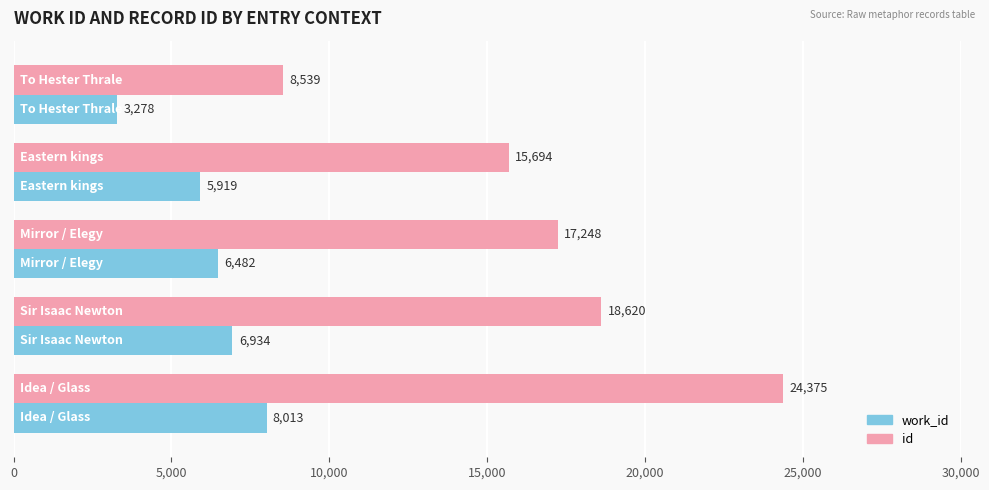

Which series has the largest range (max minus min)?

id